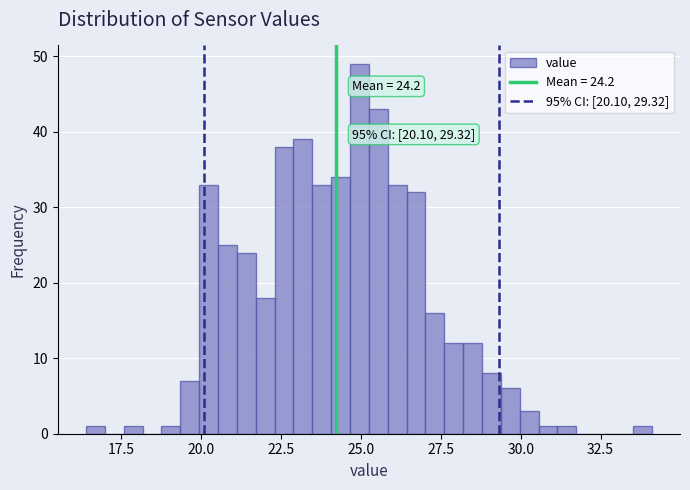

Around what value on the x-axis is the tallest bar? Give the approximate position of its centre, as read against the axis.

25.0